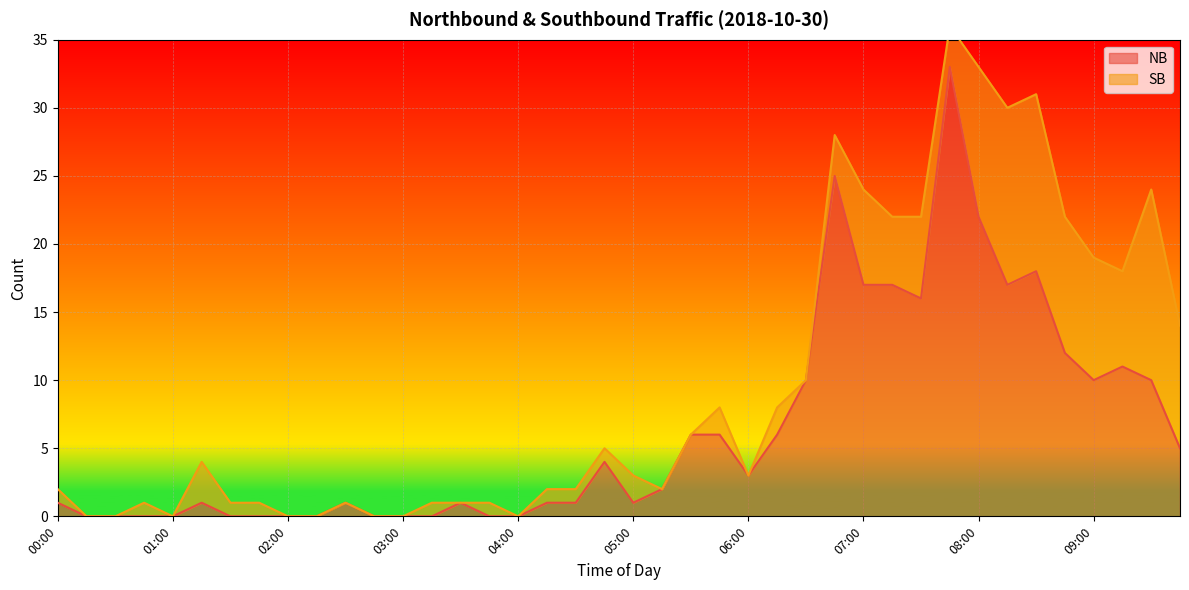

Which has a higher value, 01:45 or 01:00?

01:45